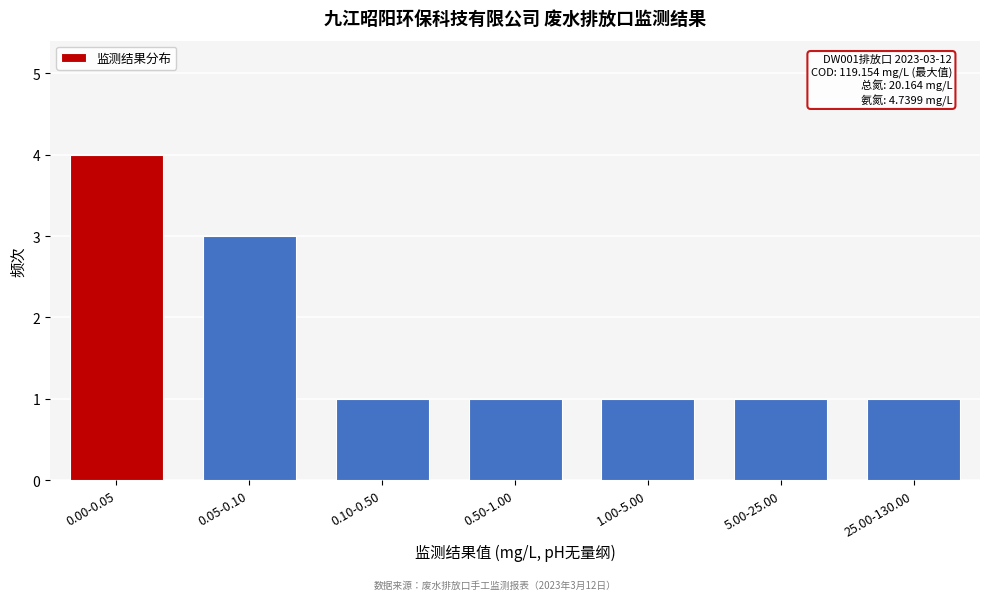

Reading left to right, what are all the values shown in this chart?

4	3	1	1	1	1	1